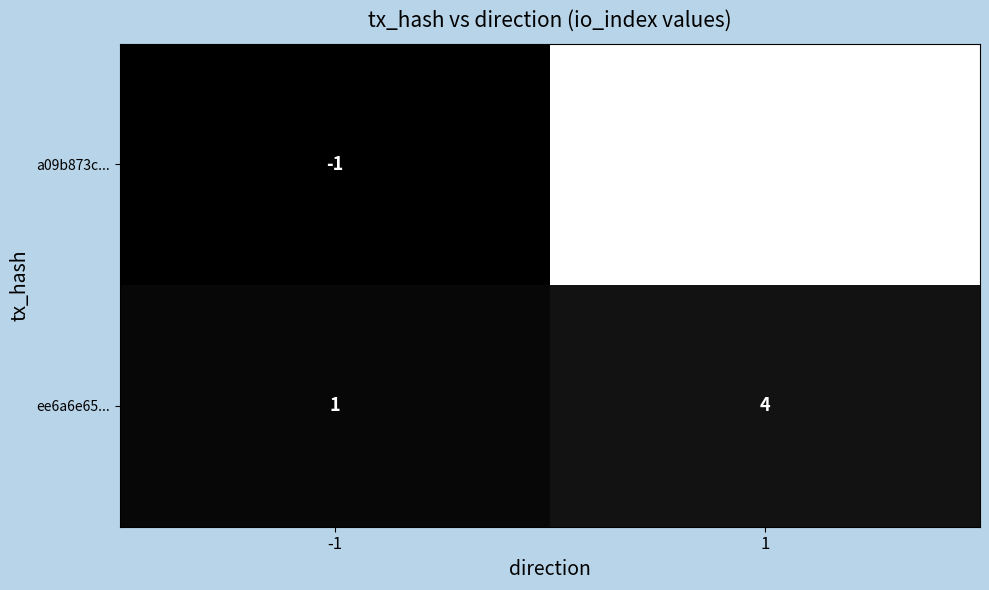

What is the greatest value displayed?

67